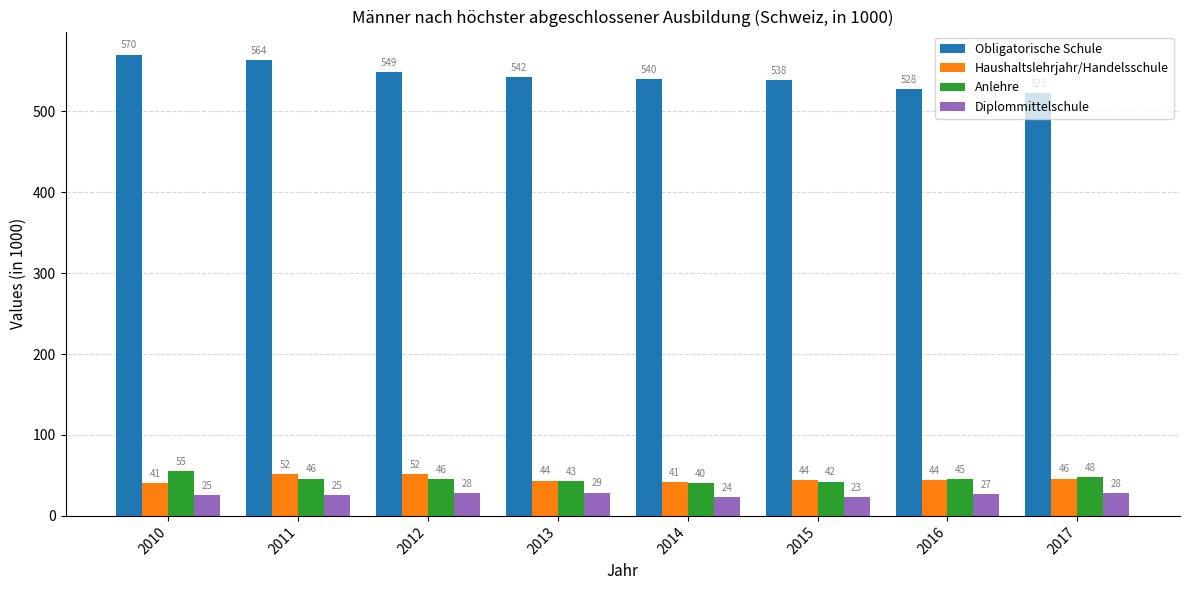

At 2017, list the series in order from smallest to largest.

Diplommittelschule, Haushaltslehrjahr/Handelsschule, Anlehre, Obligatorische Schule